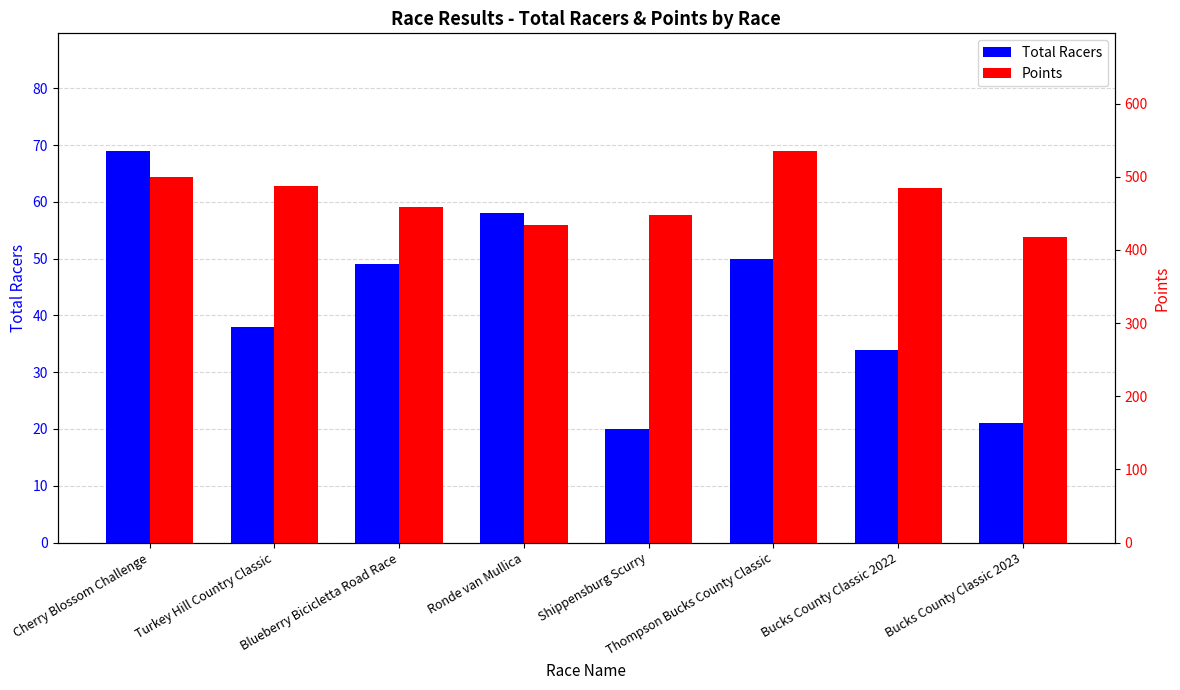

What is the difference between the second highest and minimum values in the Points series?

82.8